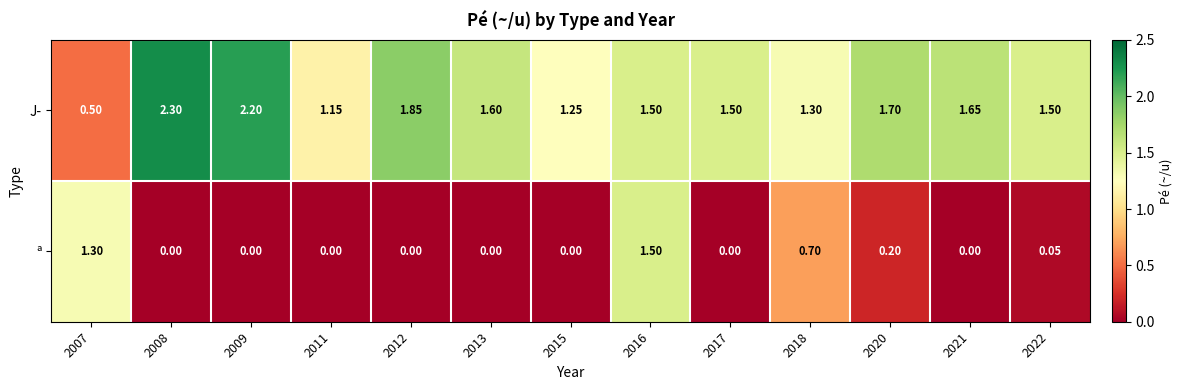

Which series changed the most between 2007 and 2021?

ª